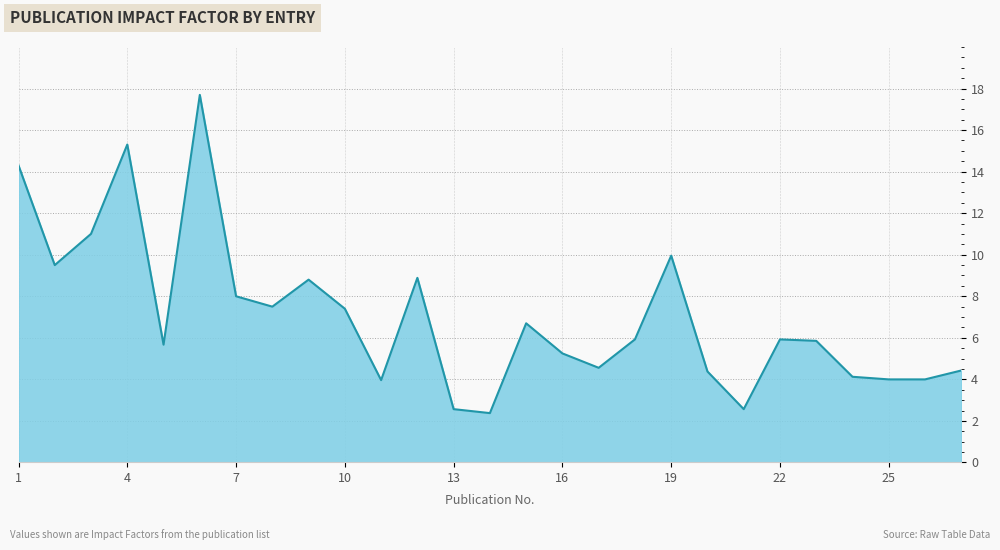

What is the difference between the maximum and minimum values?

15.3